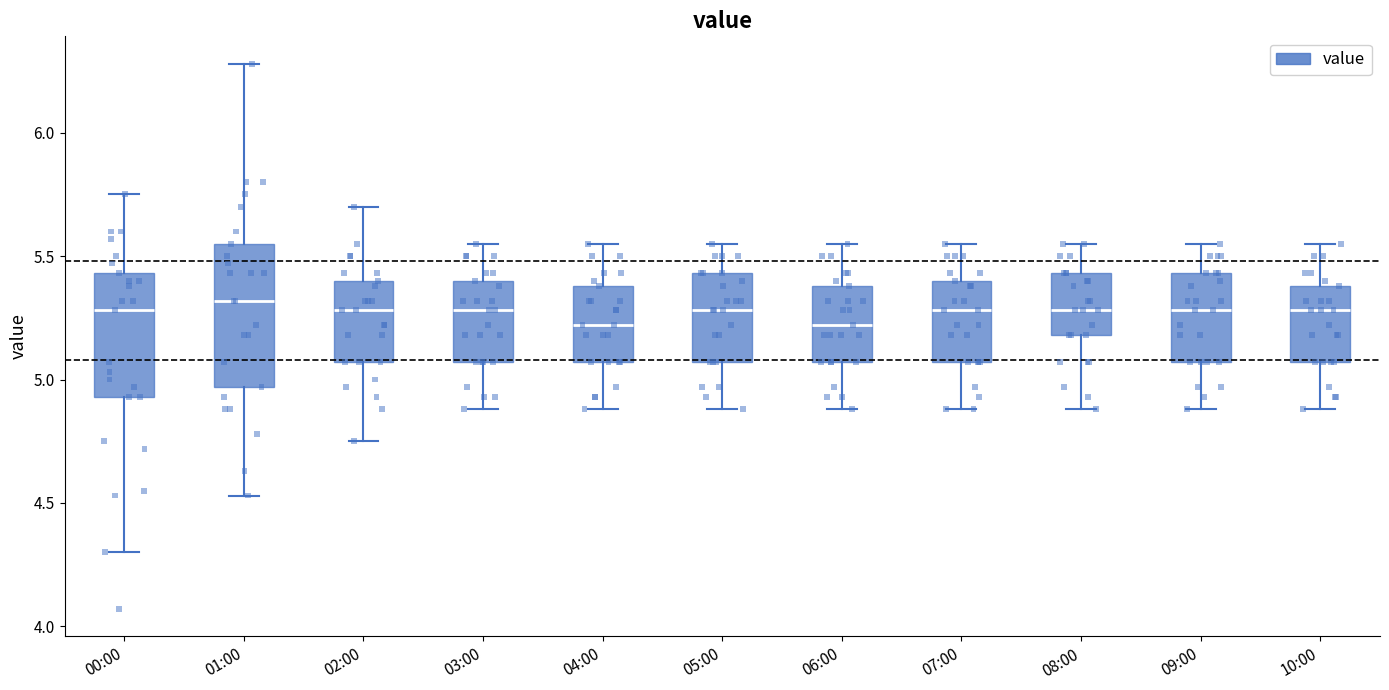

Where is the lower edge of the box for 09:00 on the y-axis? The values are not printed on the chart, so give them approximately, as read against the axis.

5.05